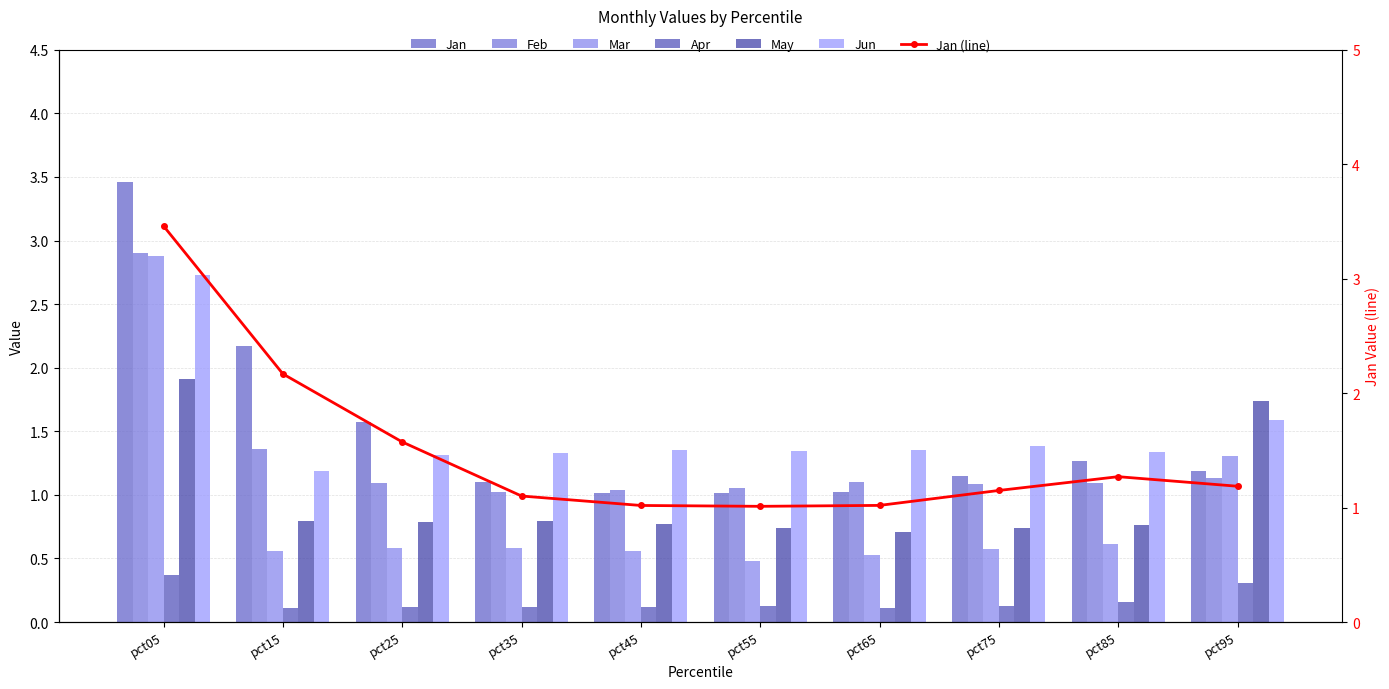

Reading left to right, extract all data points from this chart.

Jan: 3.5	2.2	1.6	1.1	1.0	1.0	1.0	1.1	1.3	1.2
Feb: 2.9	1.4	1.1	1.0	1.0	1.1	1.1	1.1	1.1	1.1
Mar: 2.9	0.6	0.6	0.6	0.6	0.5	0.5	0.6	0.6	1.3
Apr: 0.4	0.1	0.1	0.1	0.1	0.1	0.1	0.1	0.2	0.3
May: 1.9	0.8	0.8	0.8	0.8	0.7	0.7	0.7	0.8	1.7
Jun: 2.7	1.2	1.3	1.3	1.4	1.3	1.4	1.4	1.3	1.6